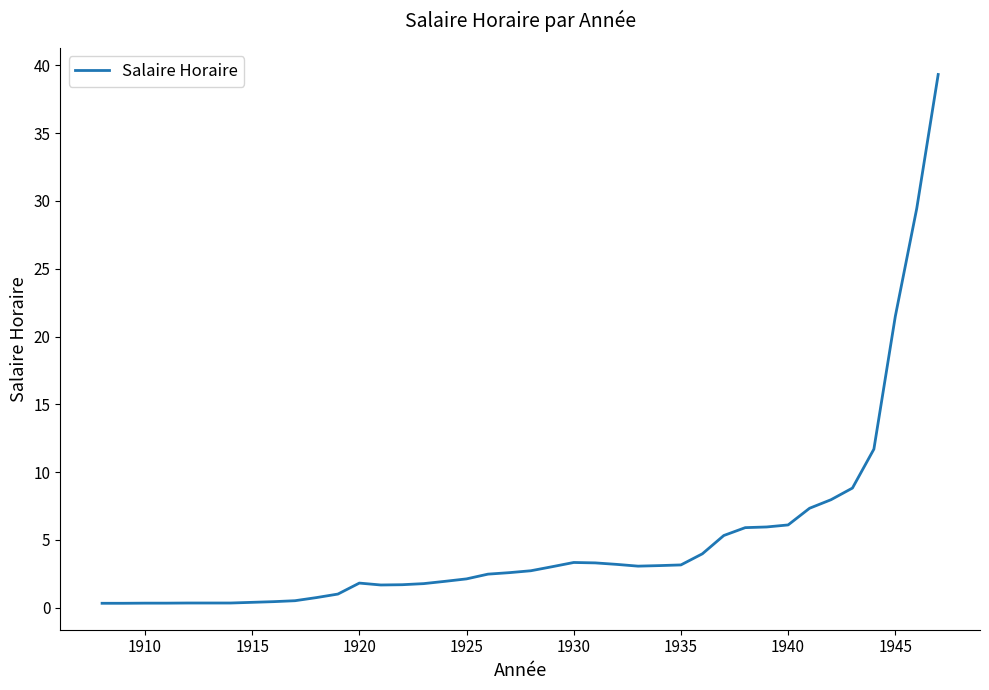

What is the maximum value shown in the chart?

39.3